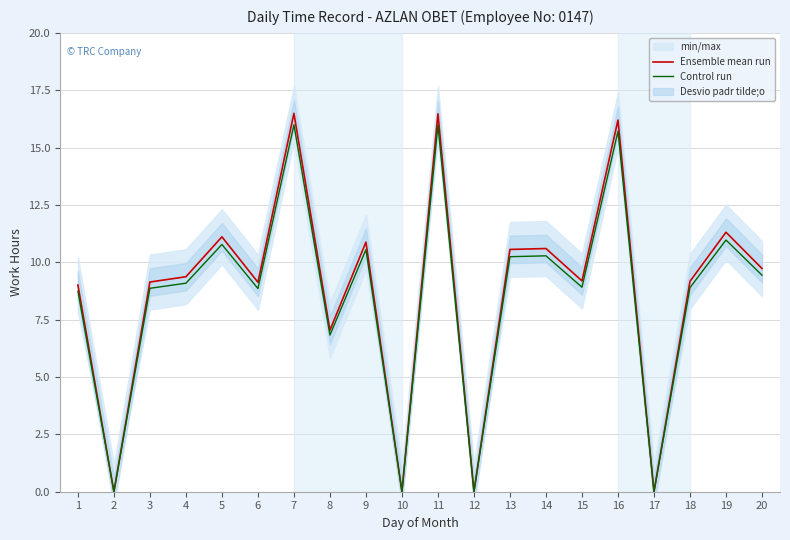

True or false: Control run and Ensemble mean run intersect in this chart.

False